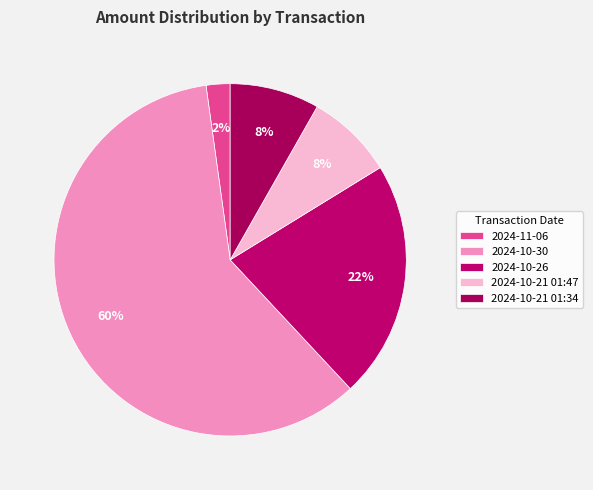

Is it true that 2024-10-21 01:34 is 8% of the pie?

True